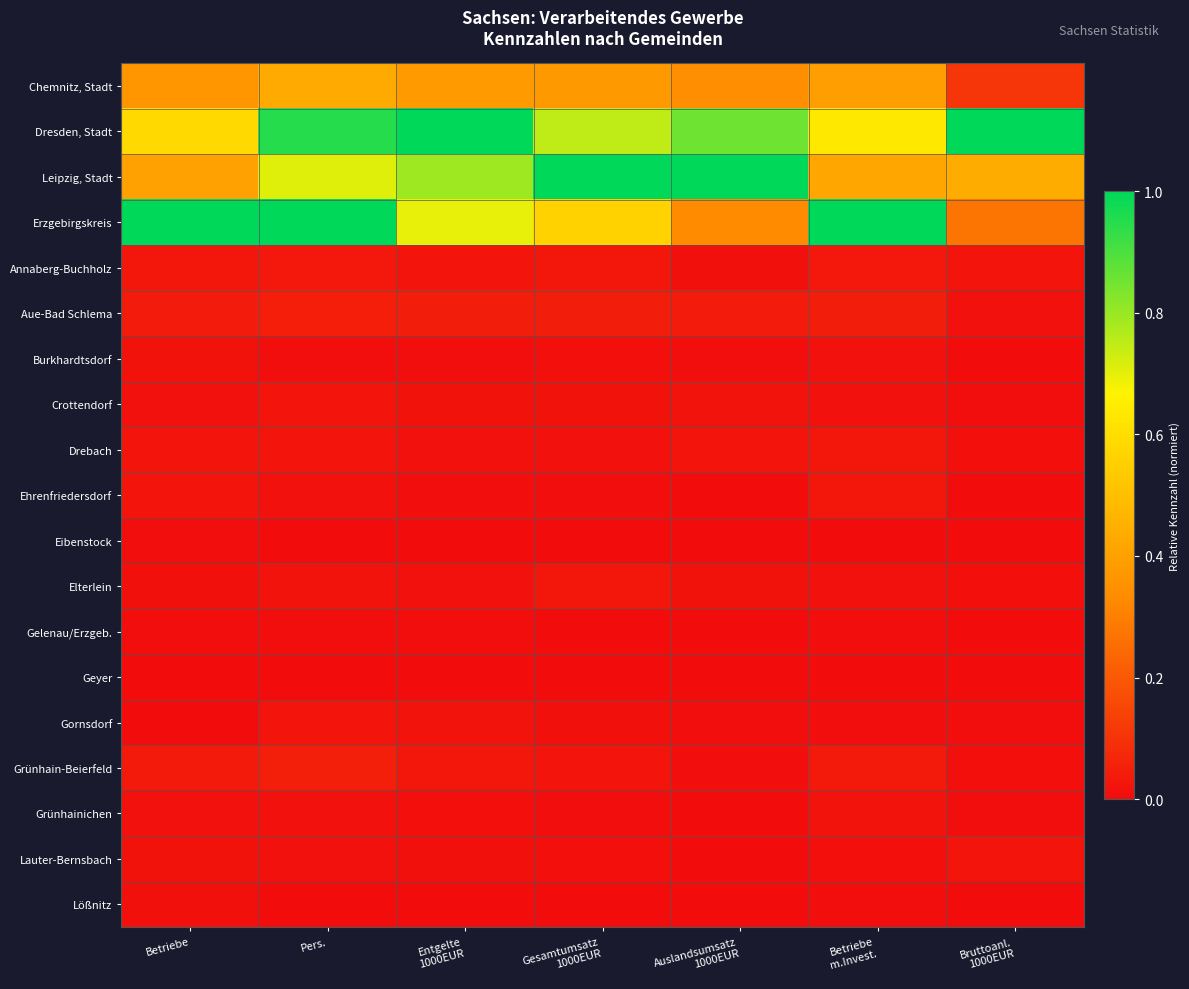

Rank the series at Pers. from highest to lowest value.

Erzgebirgskreis, Dresden, Stadt, Leipzig, Stadt, Chemnitz, Stadt, Grünhain-Beierfeld, Aue-Bad Schlema, Annaberg-Buchholz, Drebach, Gornsdorf, Crottendorf, Elterlein, Lauter-Bernsbach, Grünhainichen, Ehrenfriedersdorf, Gelenau/Erzgeb., Burkhardtsdorf, Eibenstock, Lößnitz, Geyer